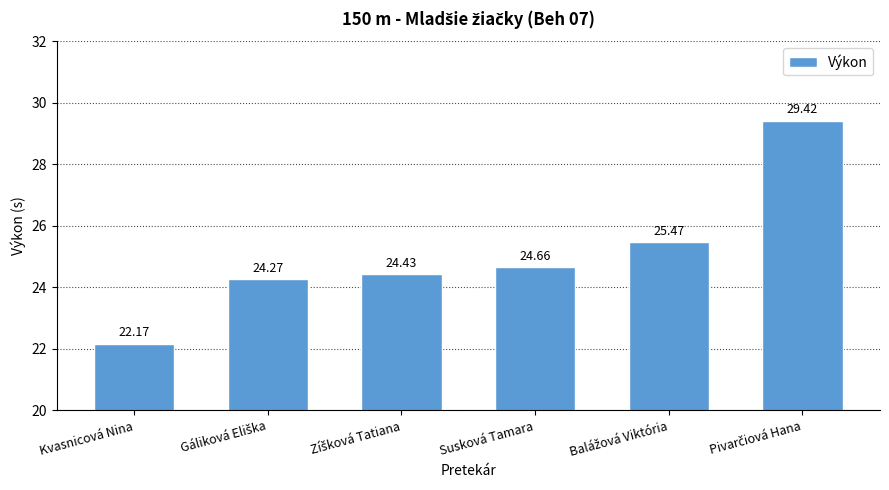

How many data points are less than 24?

1